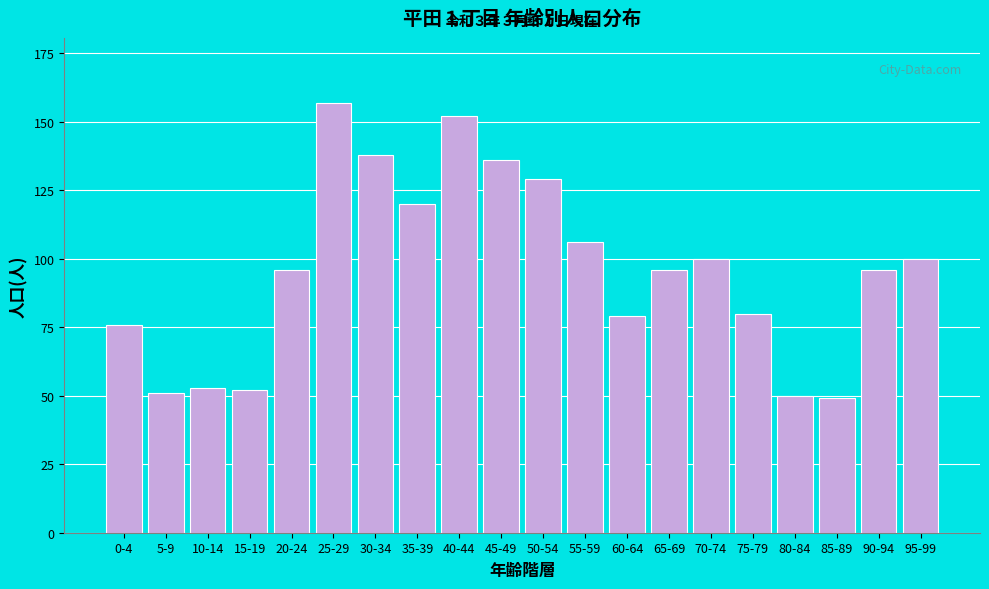

Reading left to right, extract all data points from this chart.

0-4=76	5-9=51	10-14=53	15-19=52	20-24=96	25-29=157	30-34=138	35-39=120	40-44=152	45-49=136	50-54=129	55-59=106	60-64=79	65-69=96	70-74=100	75-79=80	80-84=50	85-89=49	90-94=96	95-99=100